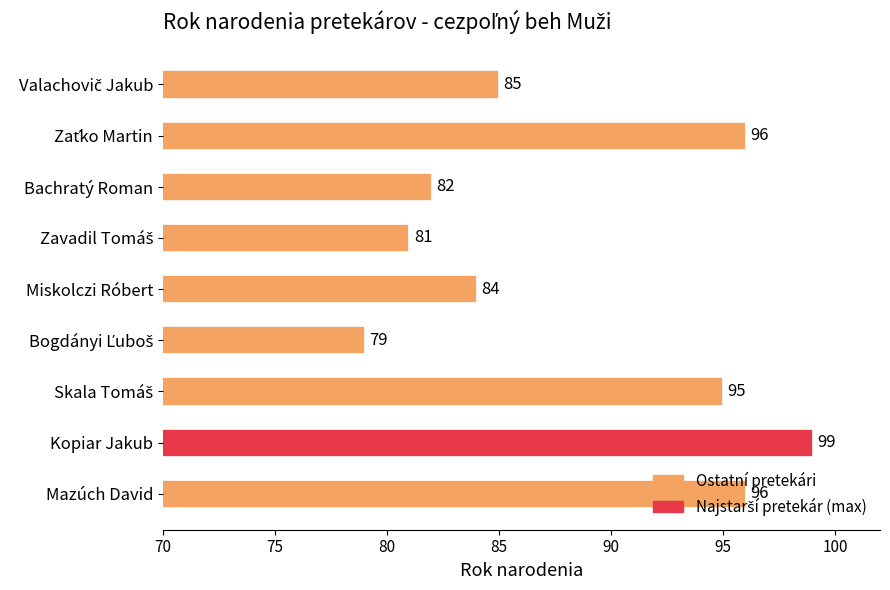

What is the maximum value shown in the chart?

99